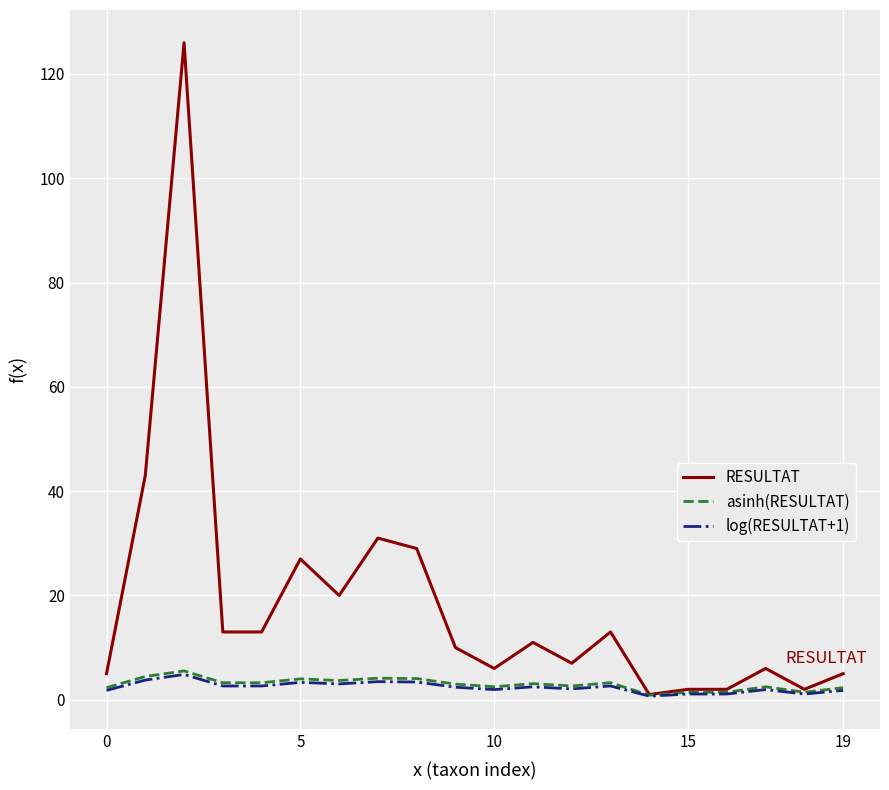

Which series has the widest spread of values?

RESULTAT